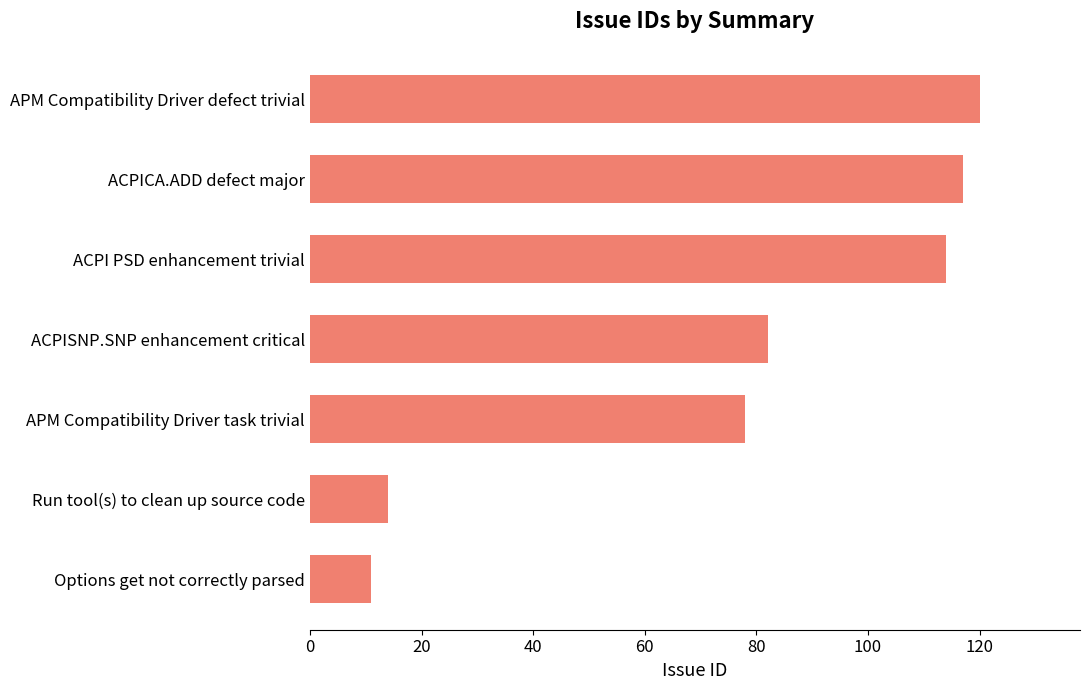

What is the change in value from APM Compatibility Driver task trivial to APM Compatibility Driver defect trivial?

+42